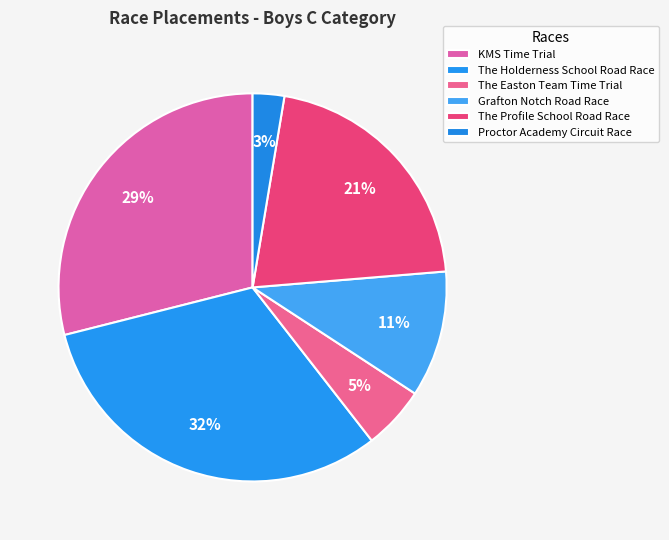

To the nearest percent, what portion does The Easton Team Time Trial represent?

5%